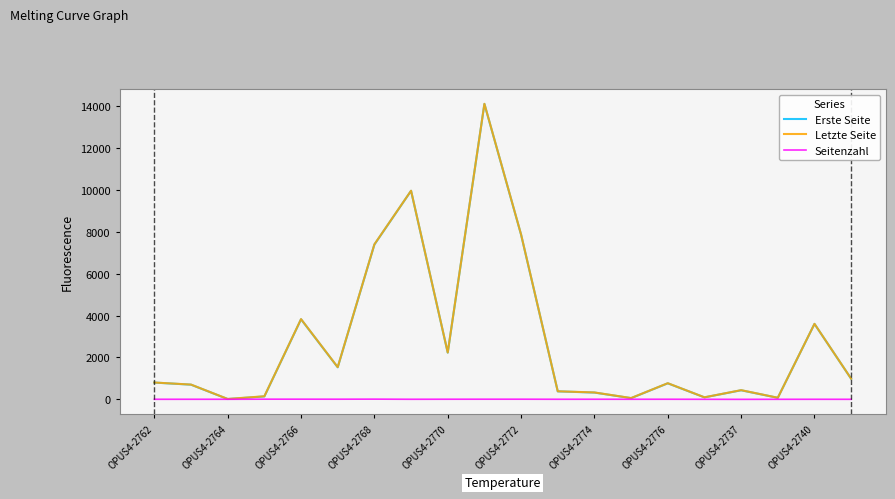

What is the highest value of the Erste Seite series?

14108